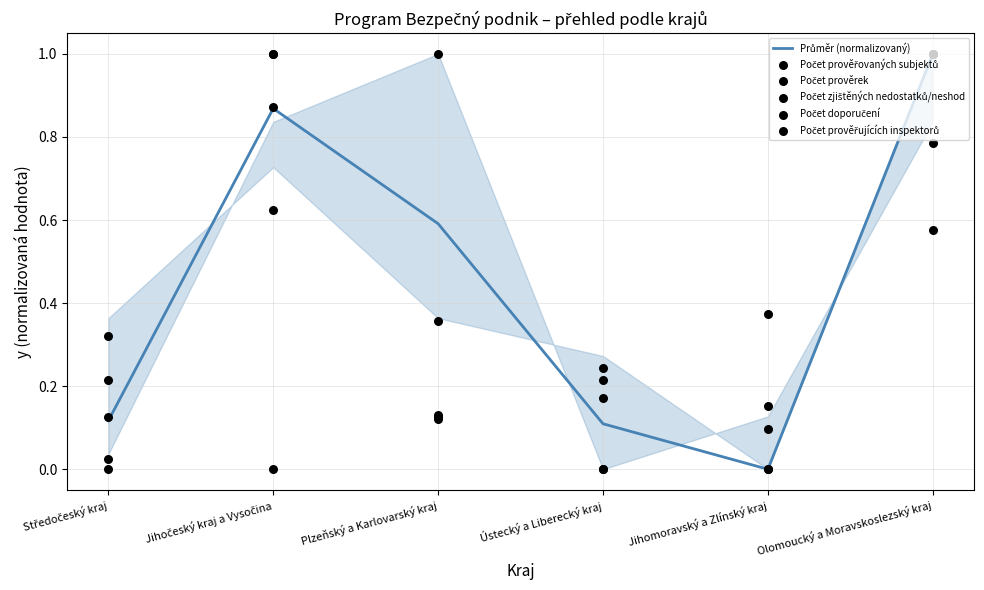

Is the value of Počet zjištěných nedostatků/neshod at Ústecký a Liberecký kraj greater than the value of Průměr (normalizovaný) at Ústecký a Liberecký kraj?

Yes